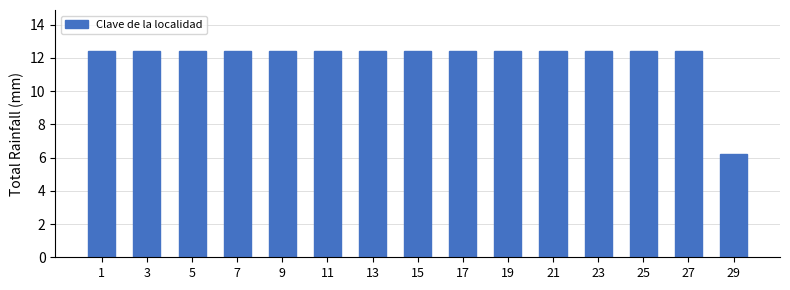

The chart shows a value of 12.4 at 3. True or false?

True